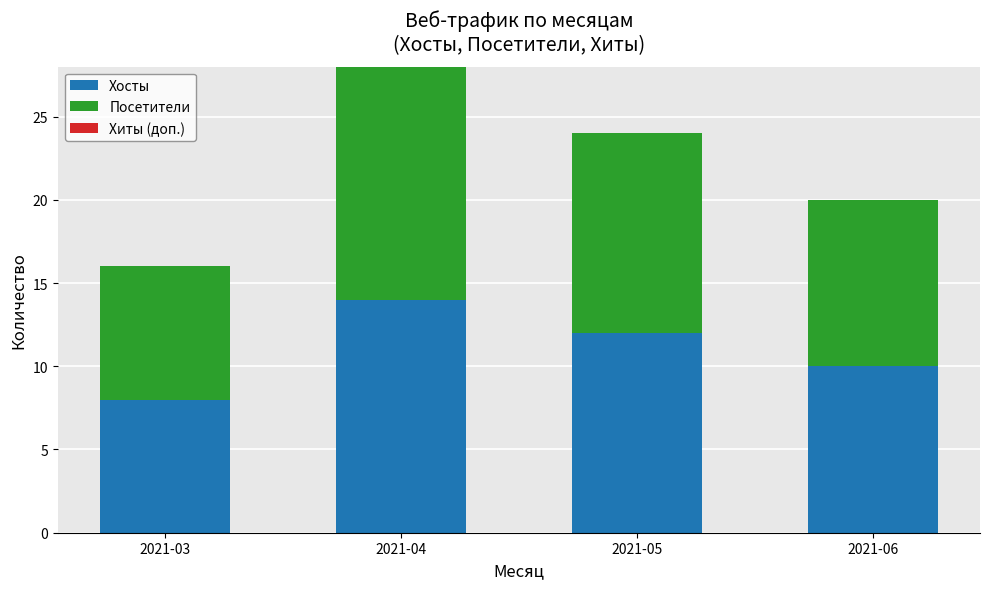

Reading right to left, what are the values for Хосты?

2021-06=10	2021-05=12	2021-04=14	2021-03=8